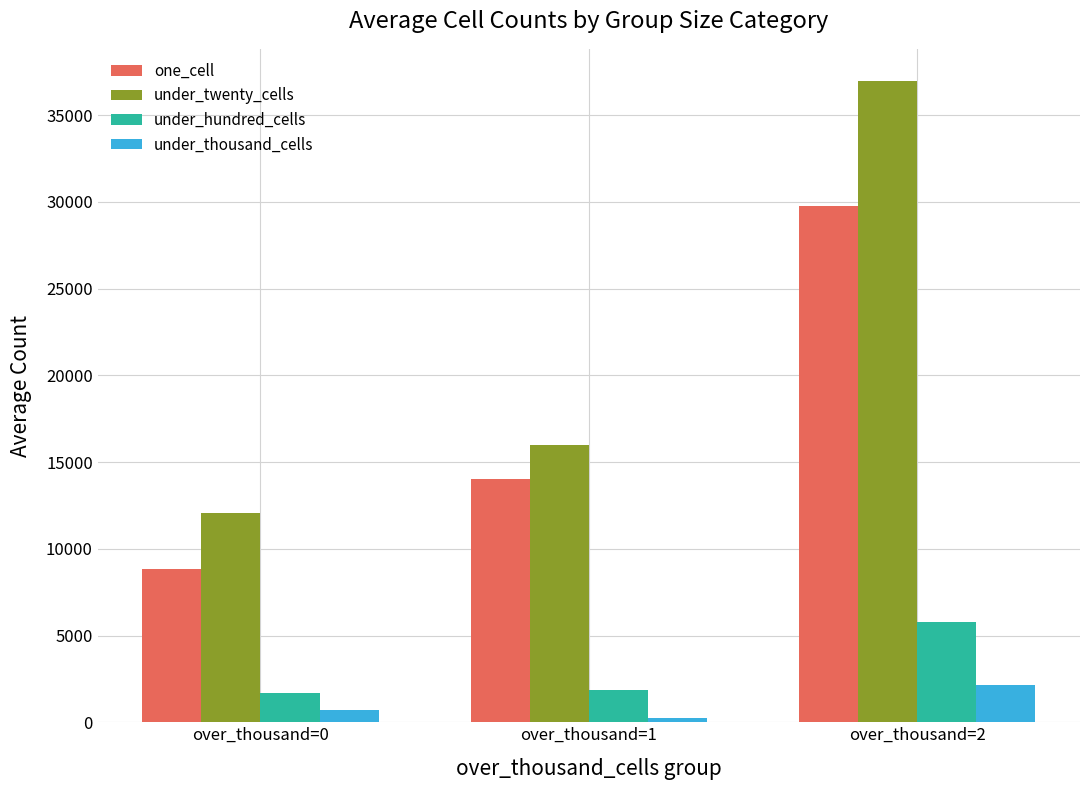

List the labels in order of one_cell value, largest first.

over_thousand=2, over_thousand=1, over_thousand=0